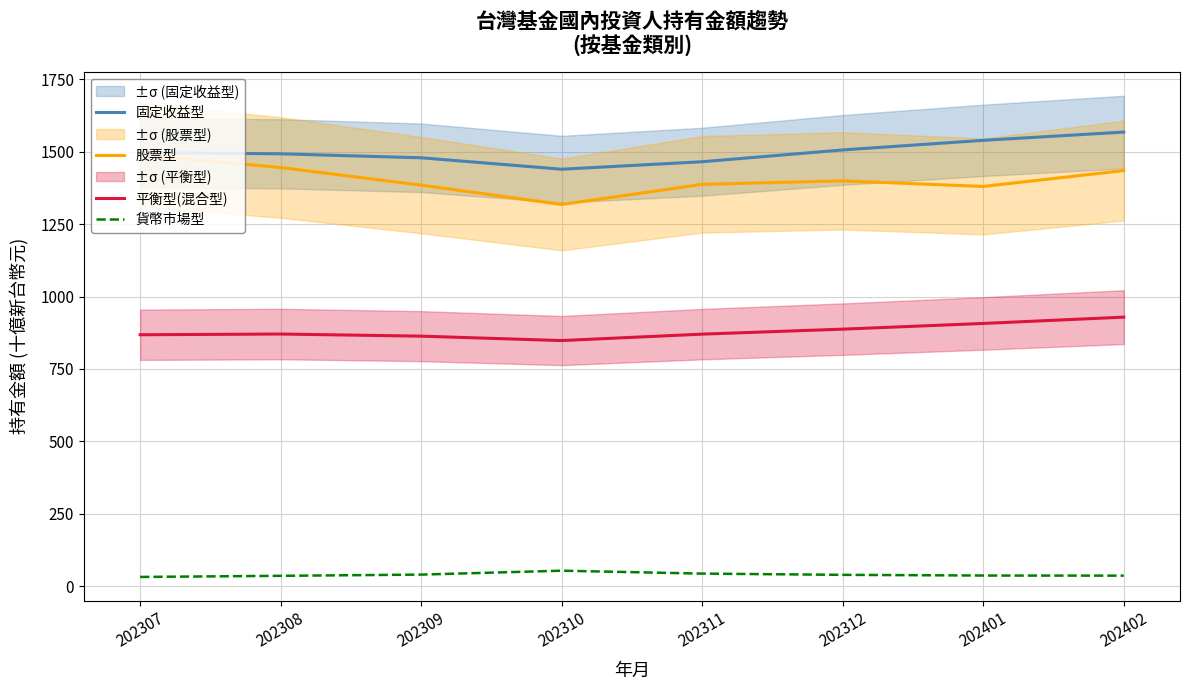

Count the number of categories in the chart.

8